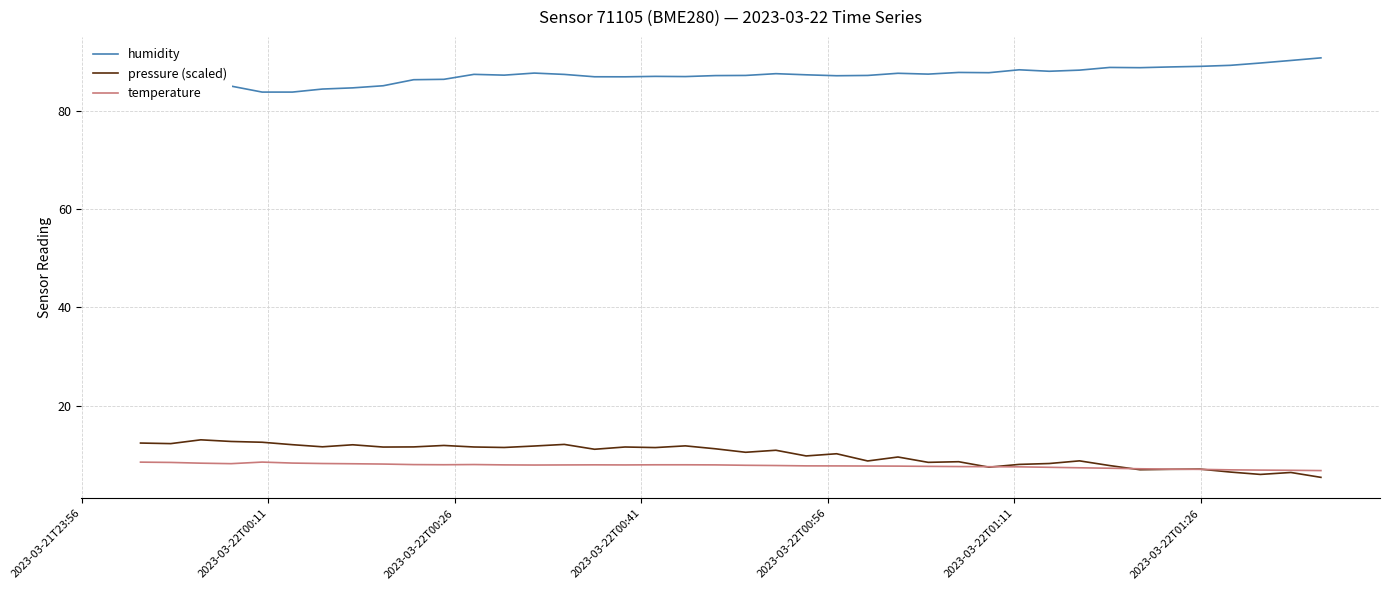

What is the lowest value of the pressure (scaled) series?

5.4